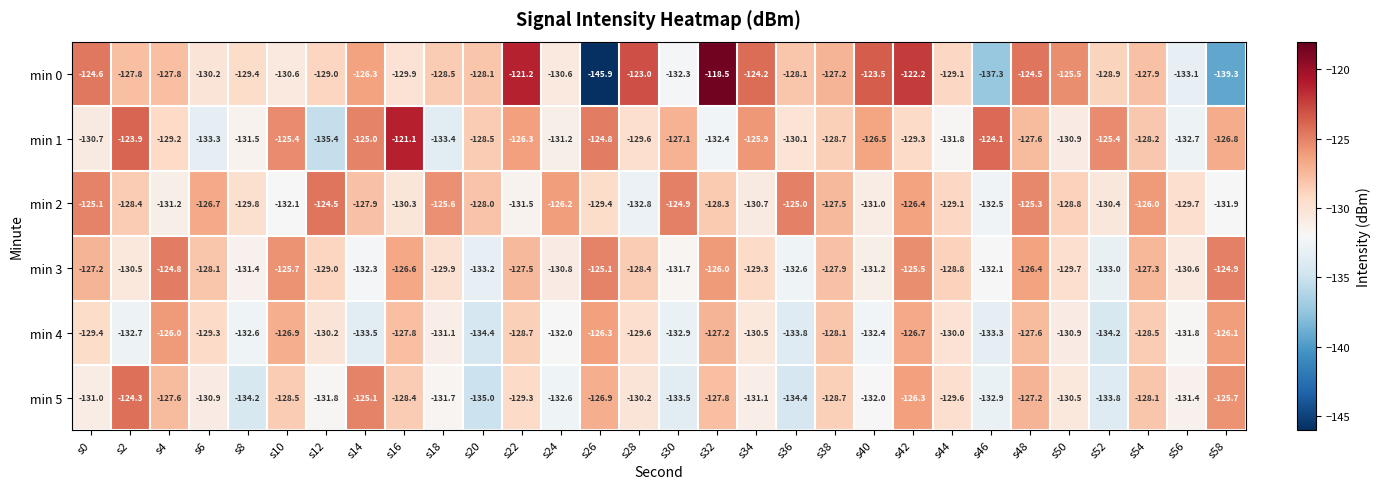

At which category is the sum across all series the highest?

s42